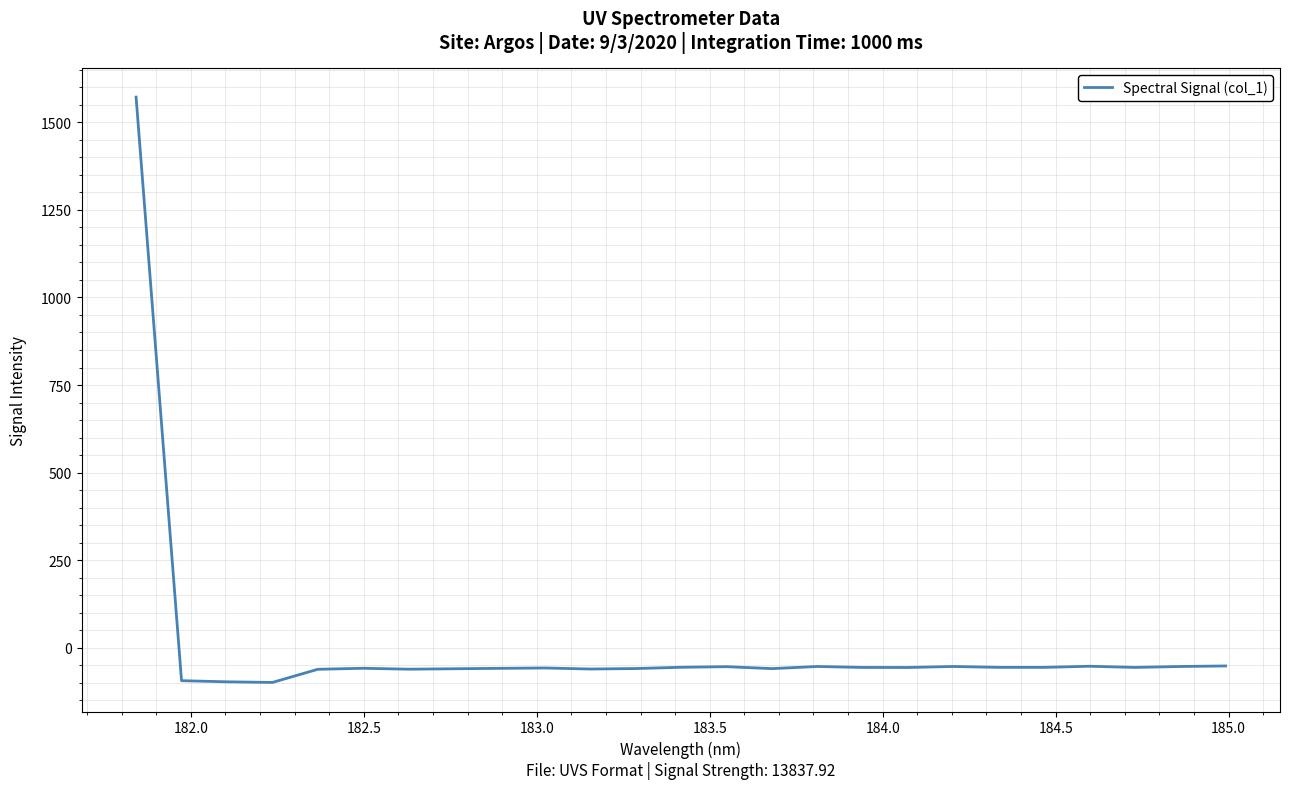

What is the minimum value shown in the chart?

-98.7